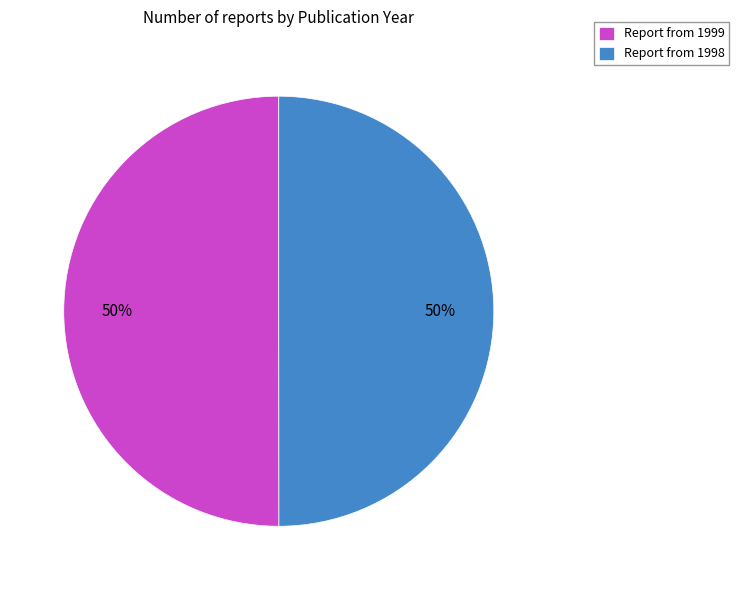

To the nearest percent, what percentage of the pie is Report from 1998?

50%